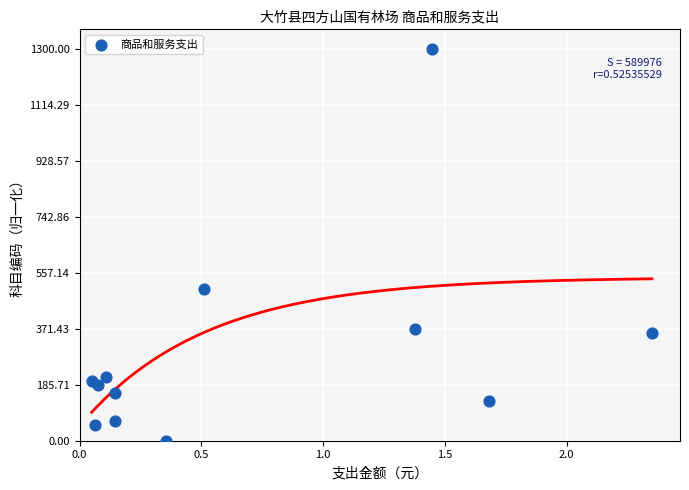

What Y value in the scatter plot is closest to 650?

504.1